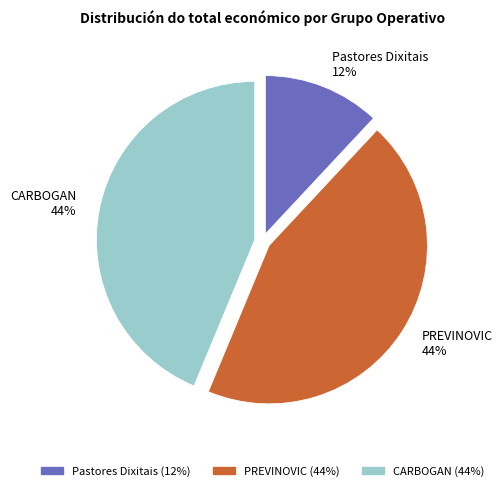

How many slices are in this pie chart?

3